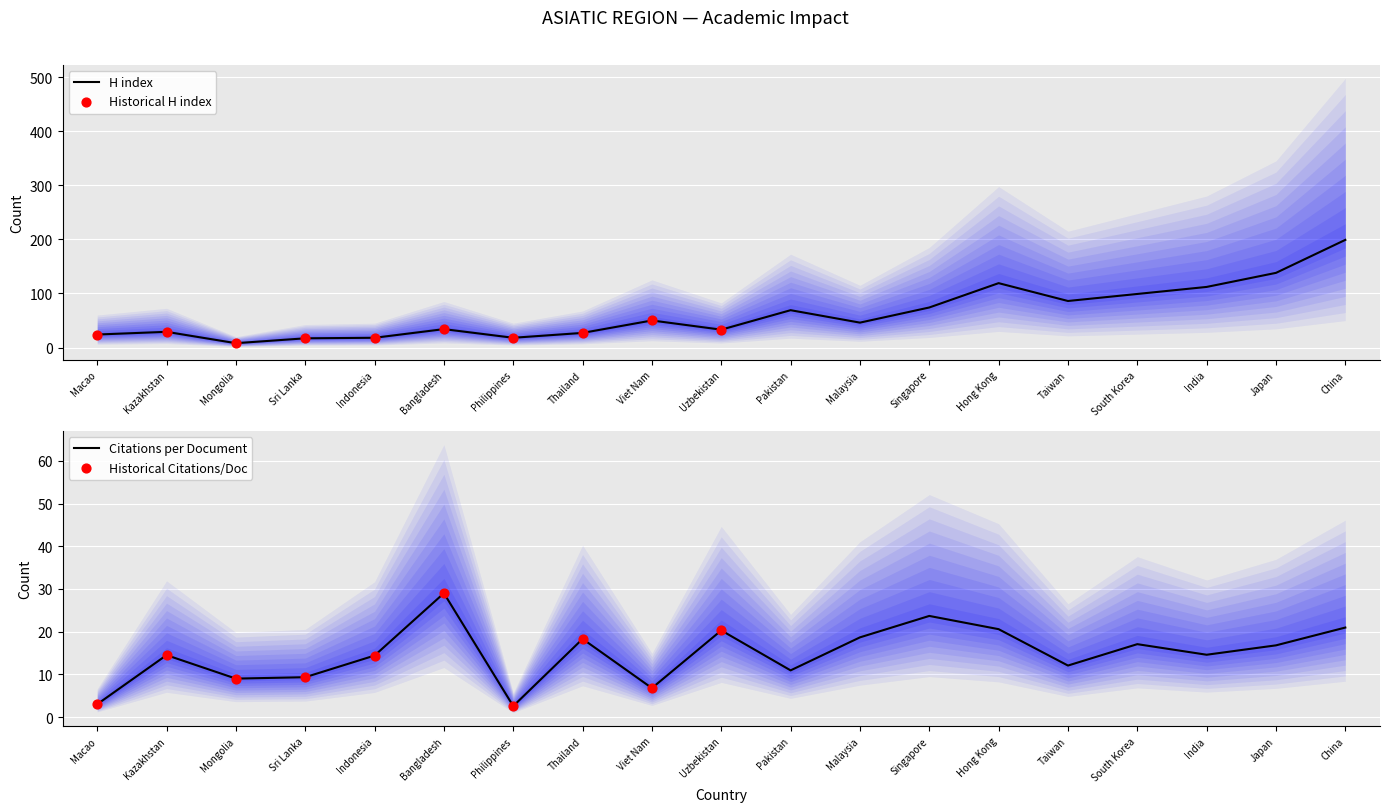

At which category is the sum across all series the highest?

China